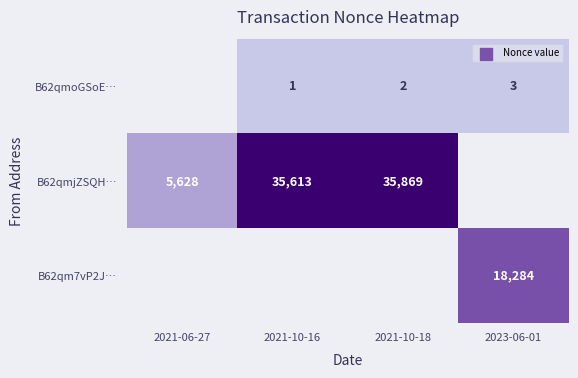

What is the difference between the B62qmjZSQH… values at 2021-06-27 and 2021-10-16?

29985